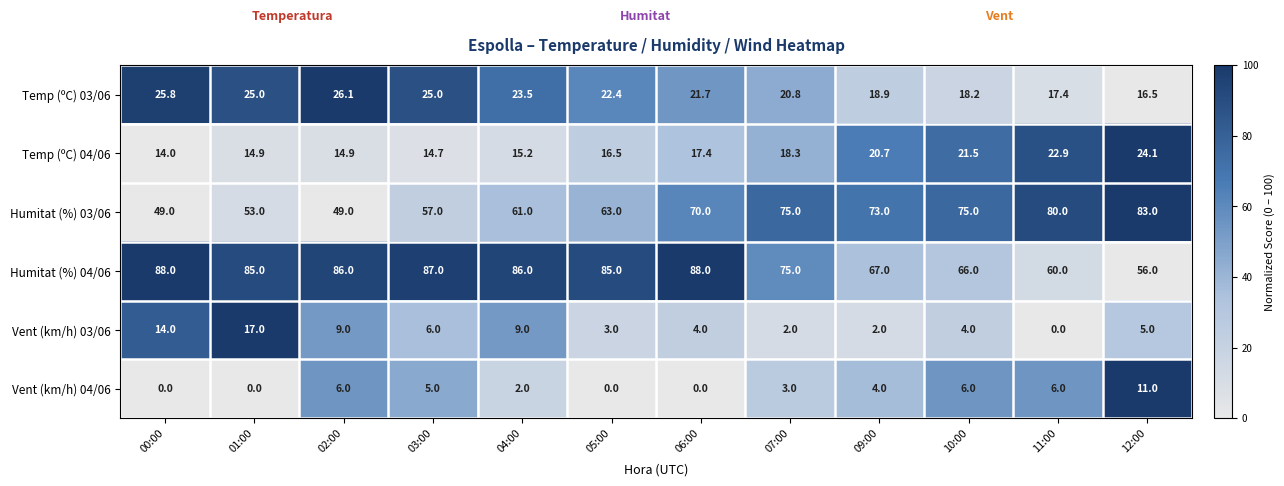

Read the Vent (km/h) 03/06 value at 01:00.

17.0